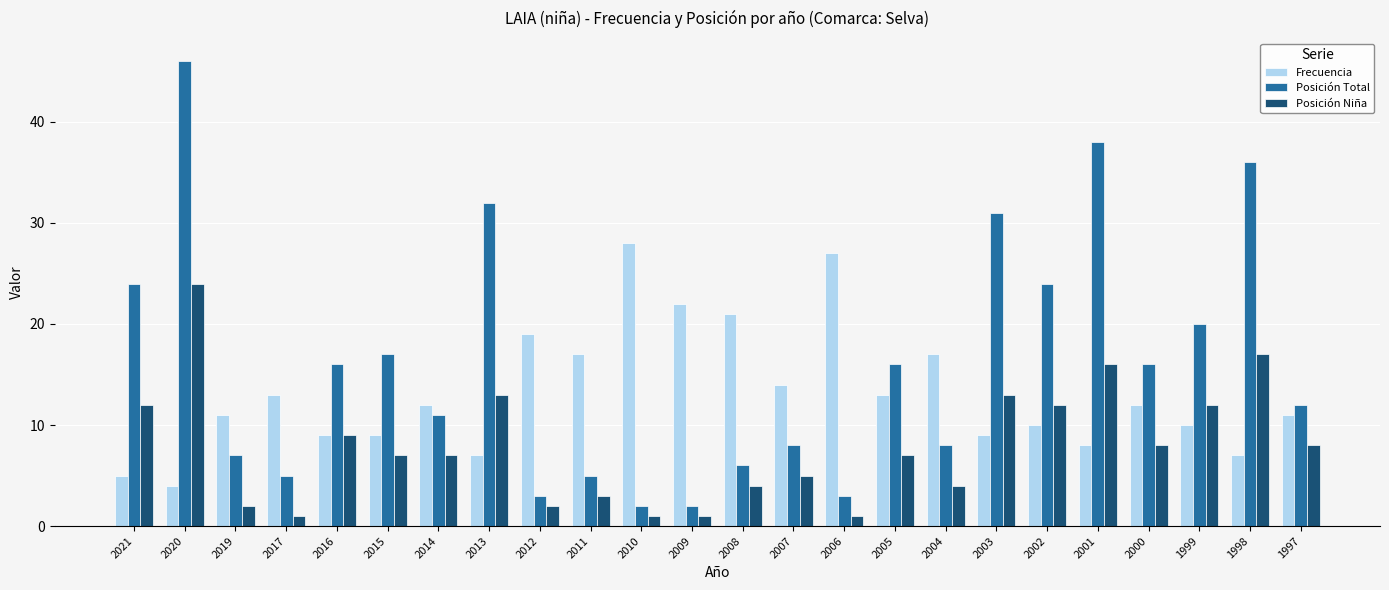

Rank the series at 2019 from highest to lowest value.

Frecuencia, Posición Total, Posición Niña